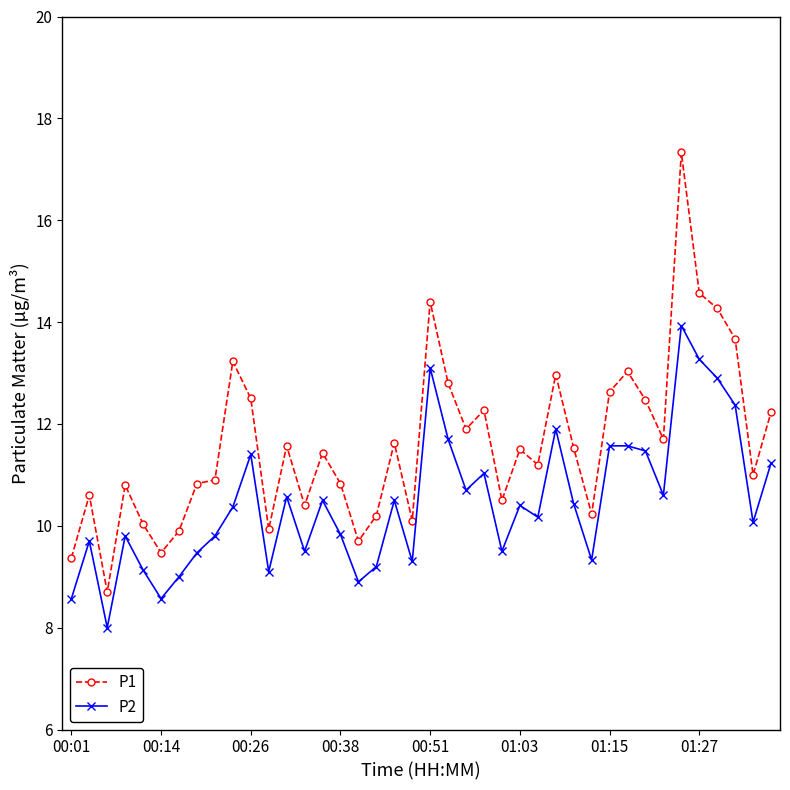

List the series in order of their peak value, lowest first.

P2, P1